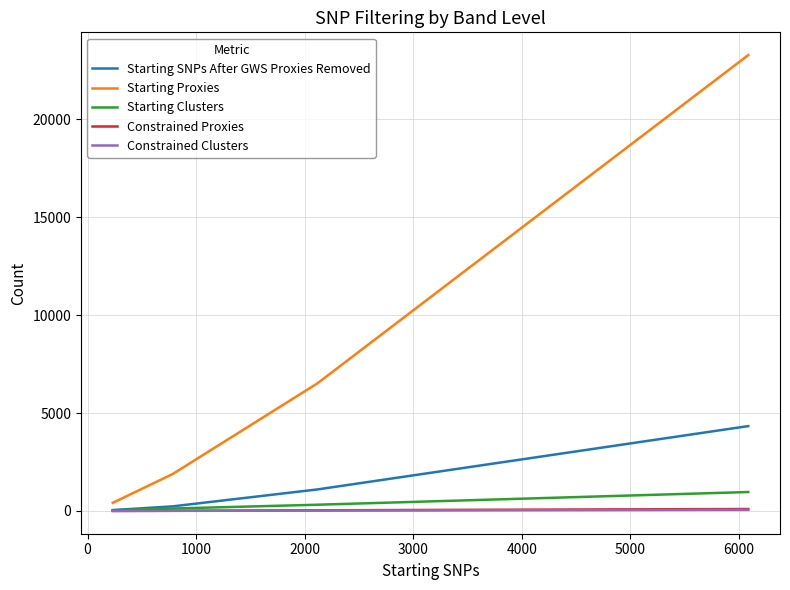

Which series has the largest total across all categories?

Starting Proxies